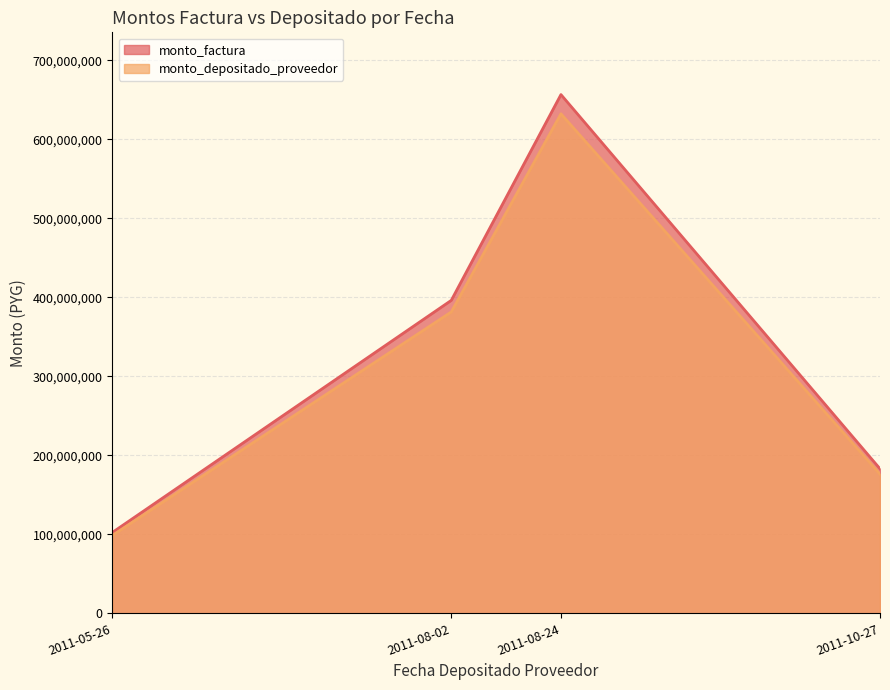

What is the label of the 3rd point from the left?

2011-08-24